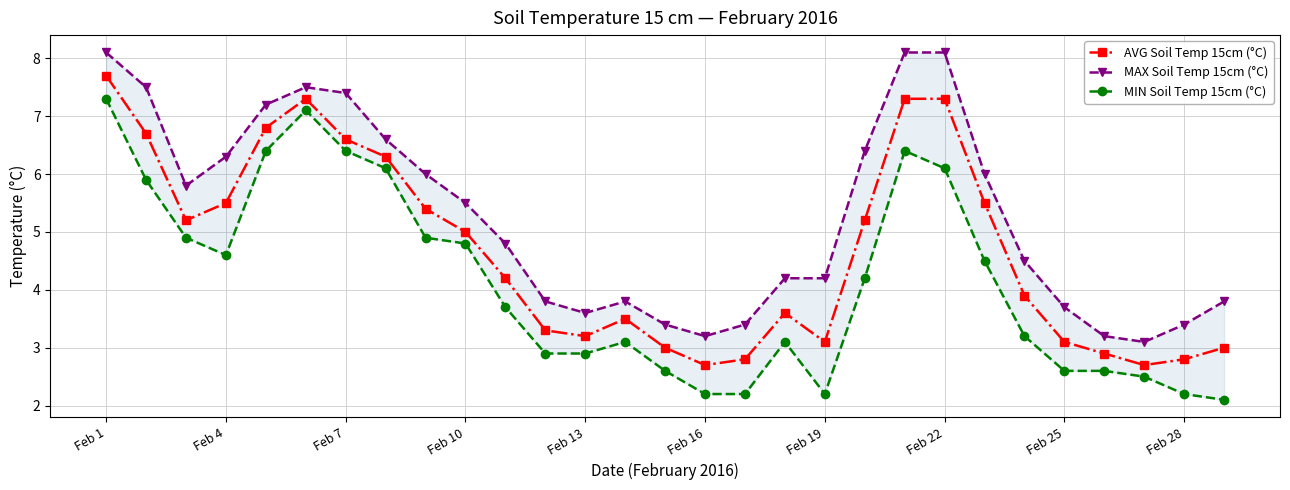

In MIN Soil Temp 15cm (°C), how many points are lower than both neighbors (excluding endpoints)?

2